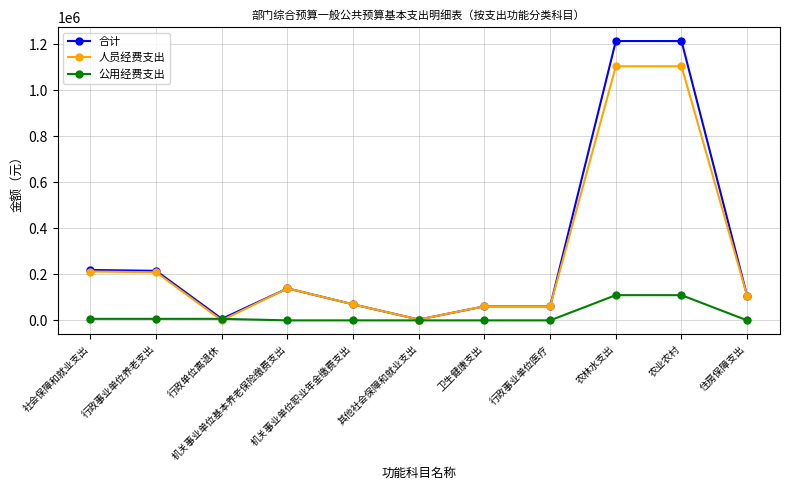

What is the sum of all 合计 values?

3311562